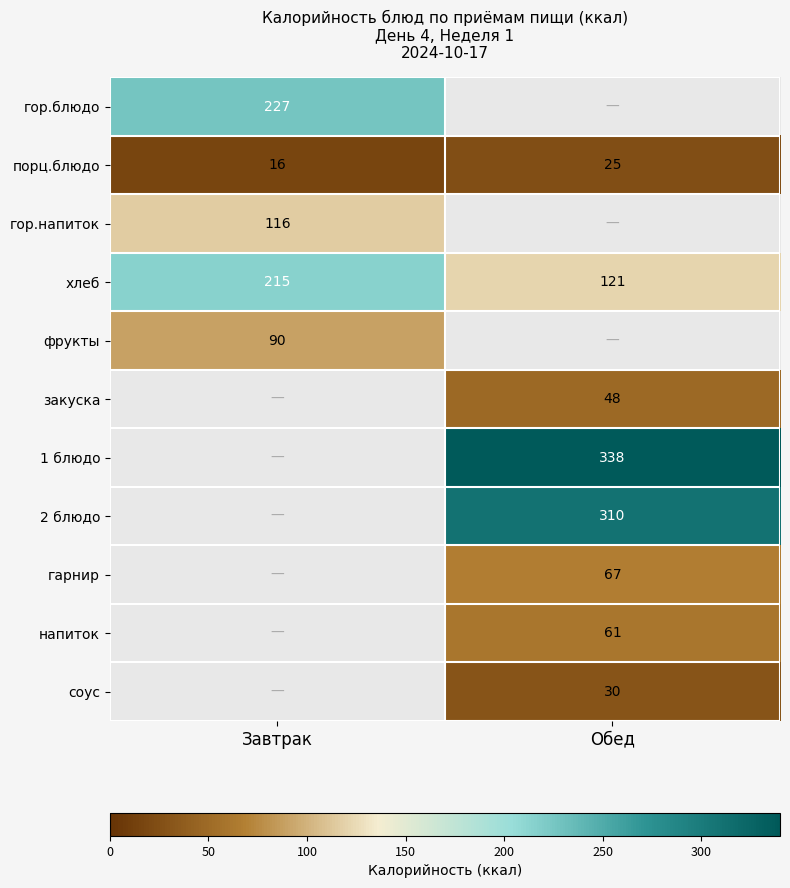

How many series are shown in this chart?

11